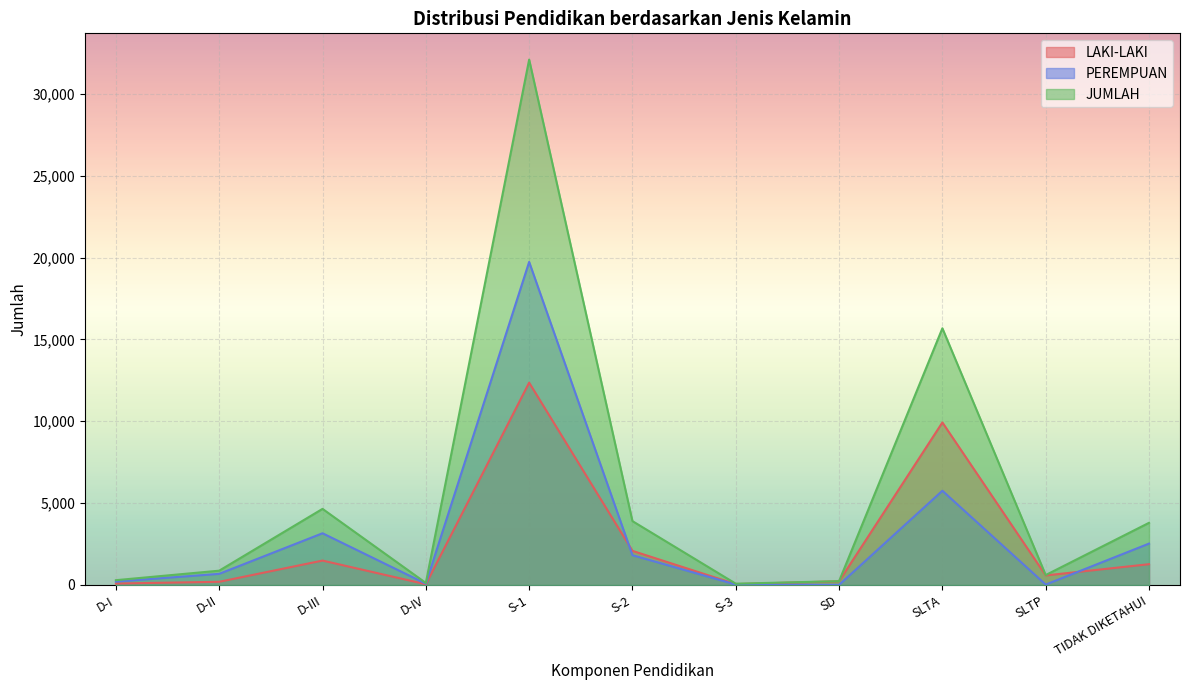

What is the sum of the LAKI-LAKI values at S-2 and D-II?

2277